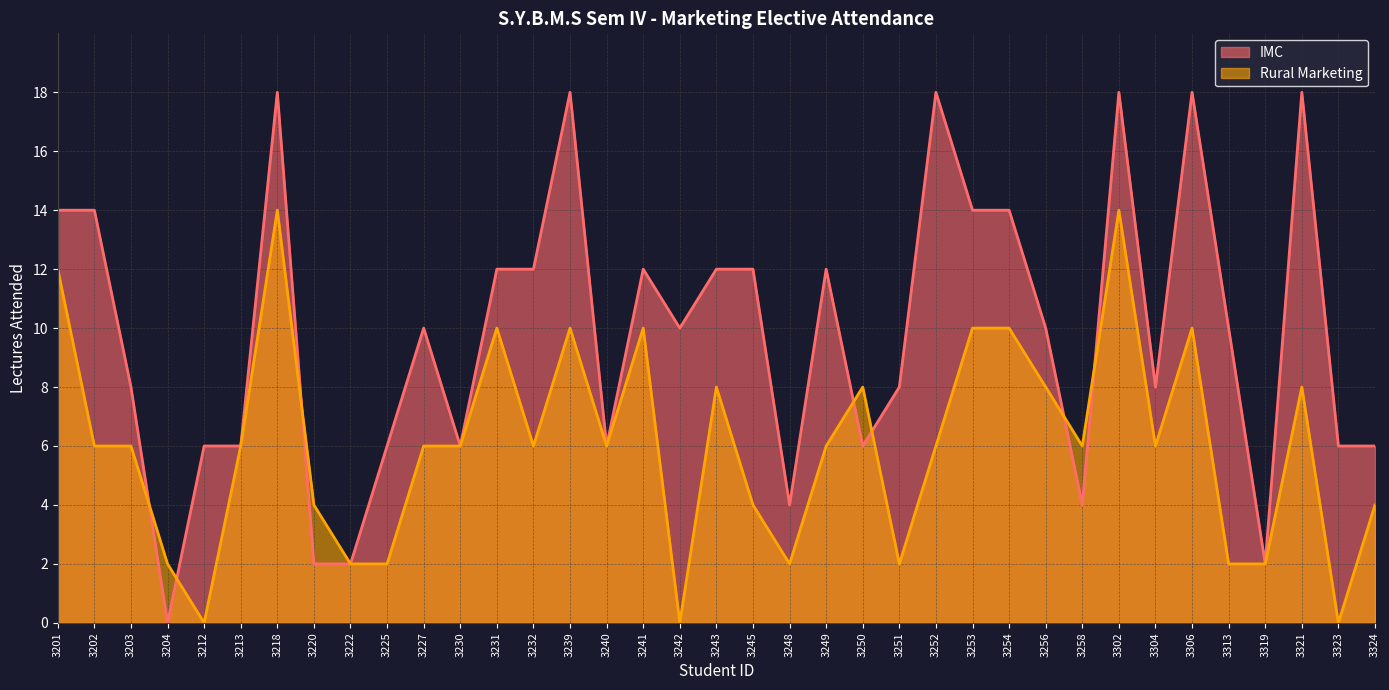

What are all the series names shown in the legend?

IMC, Rural Marketing